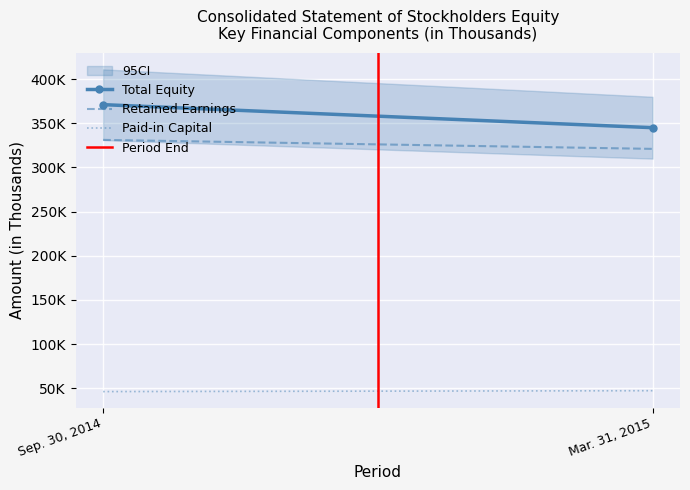

What is the difference between the maximum and minimum values in the Paid-in Capital series?

1010